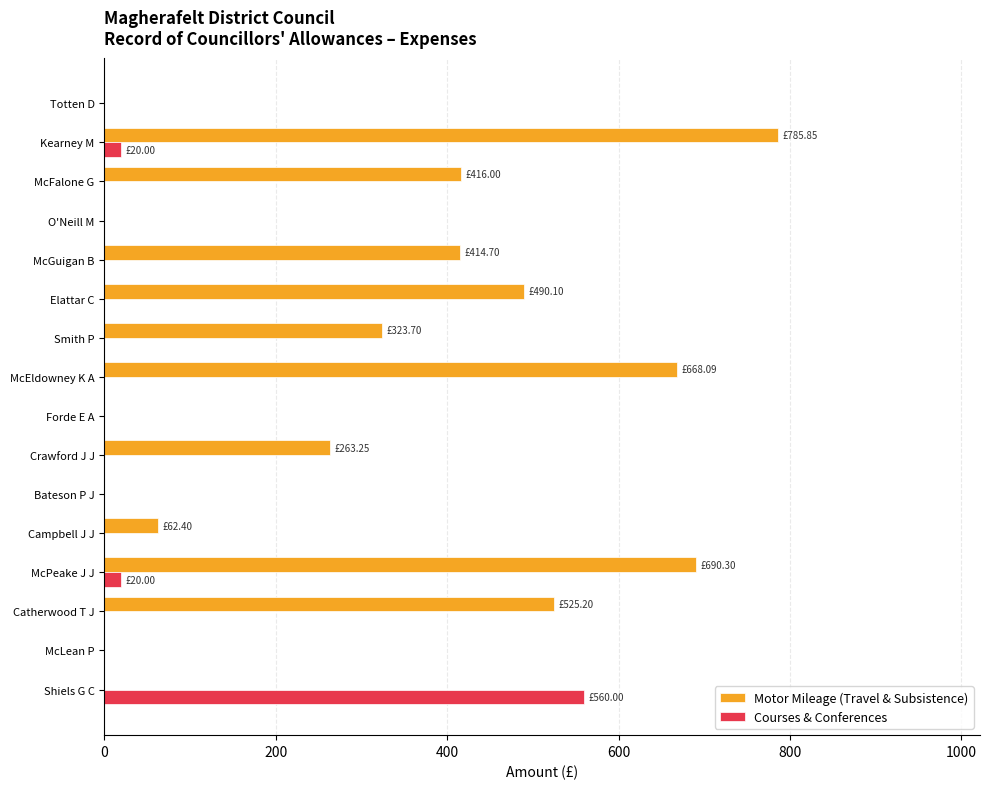

What is the sum of all Motor Mileage (Travel & Subsistence) values?

4639.6